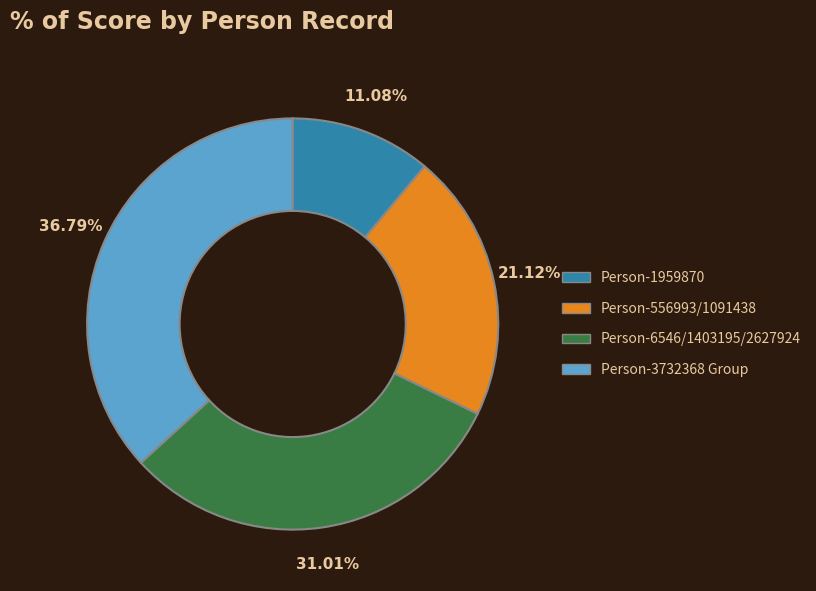

What is the largest slice in the pie chart?

Person-3732368 Group